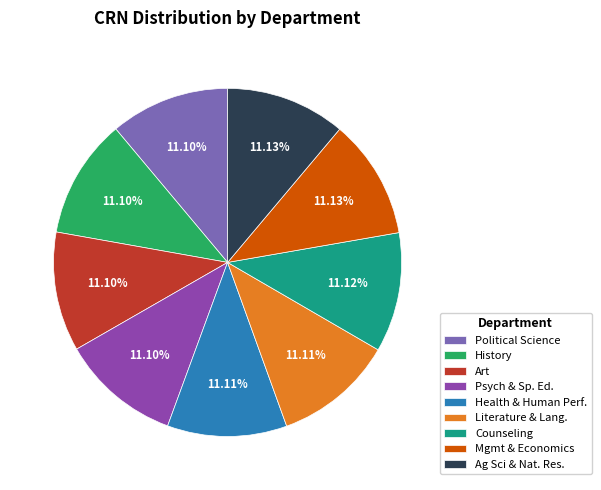

The Art slice represents 19% of the pie. True or false?

False